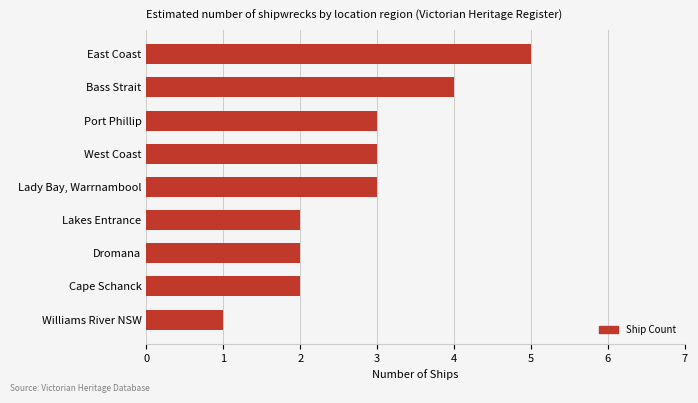

The value at East Coast is 5. True or false?

True